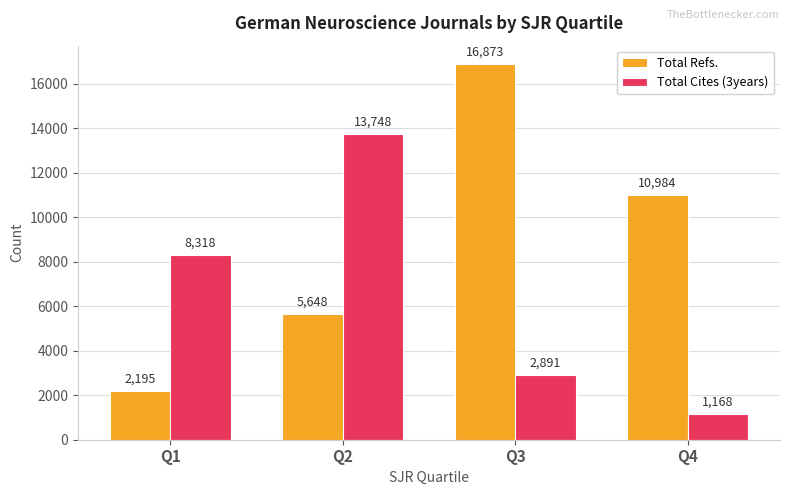

Rank the series by their maximum value, from lowest to highest.

Total Cites (3years), Total Refs.